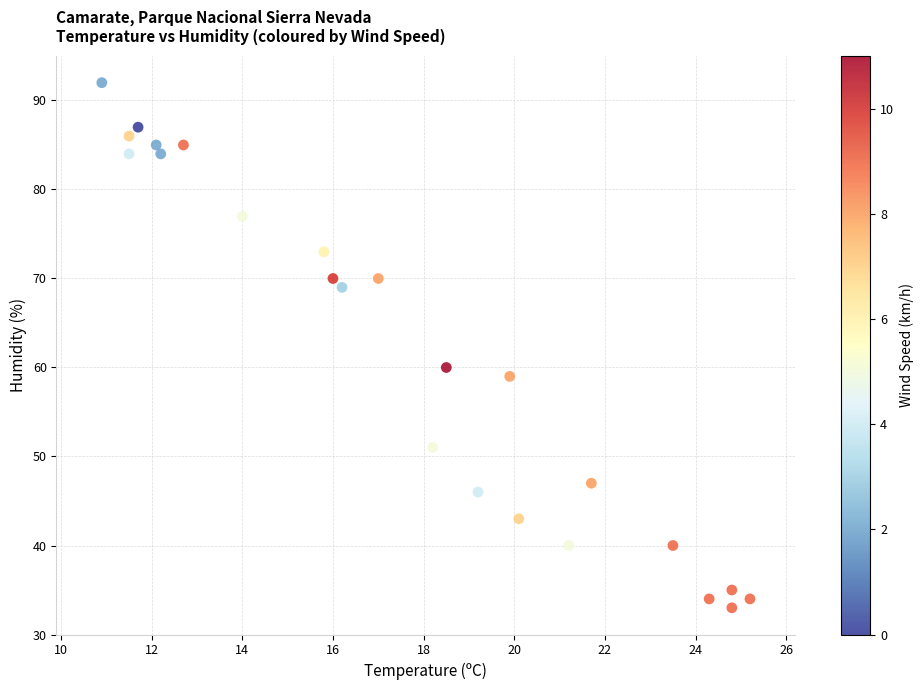

What Y value in the scatter plot is closest to 62?

60